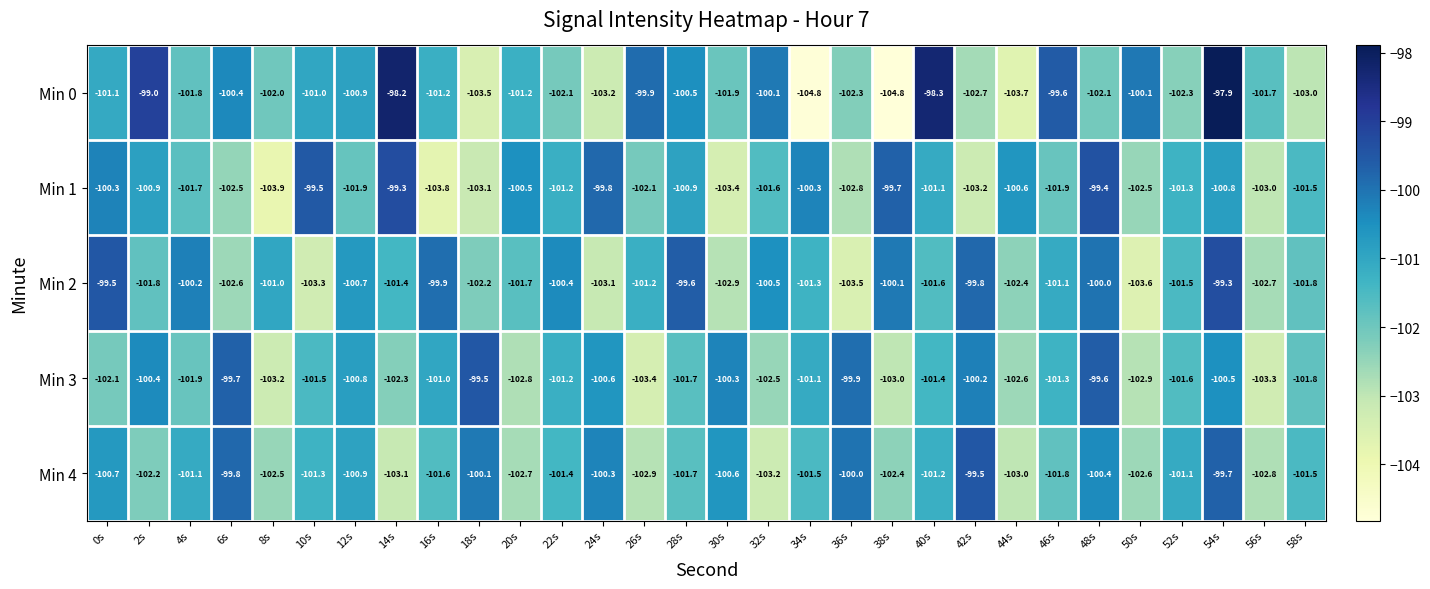

Which series changed the most between 0s and 34s?

Min 0